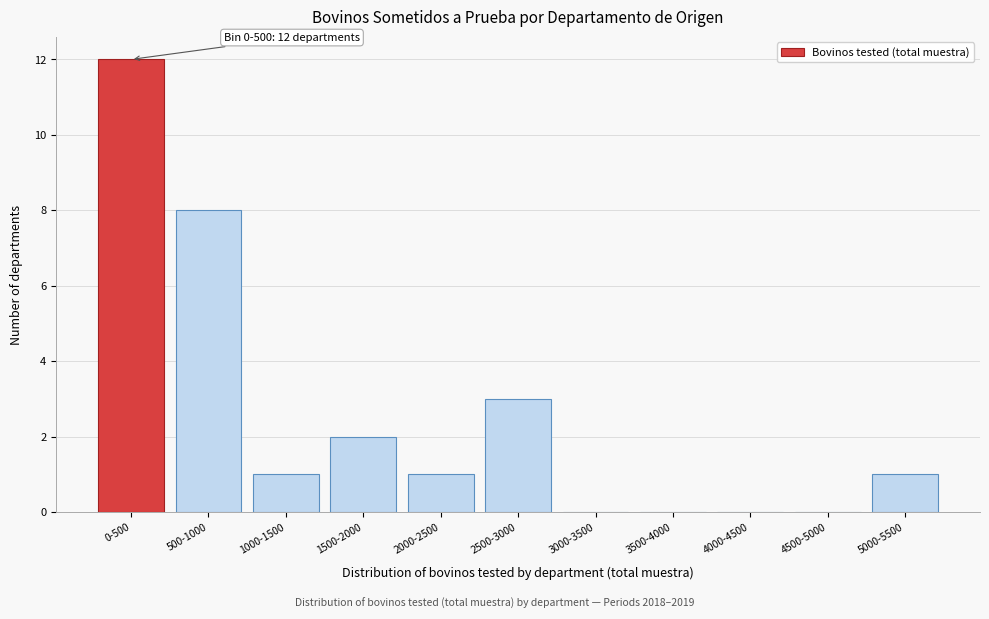

Reading left to right, list all the values displayed in this chart.

0-500=12	500-1000=8	1000-1500=1	1500-2000=2	2000-2500=1	2500-3000=3	3000-3500=0	3500-4000=0	4000-4500=0	4500-5000=0	5000-5500=1